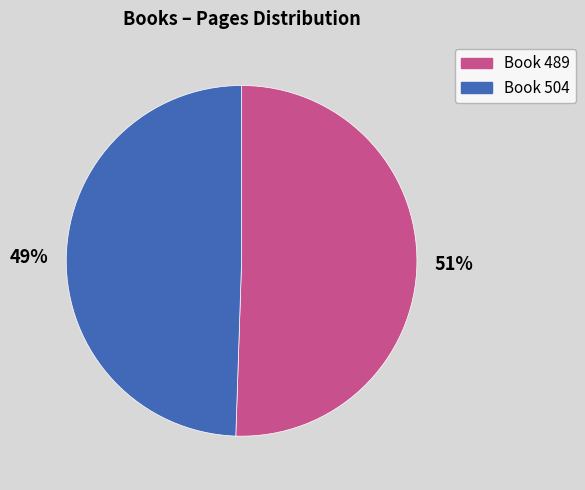

Is it true that Book 504 is 42% of the pie?

False